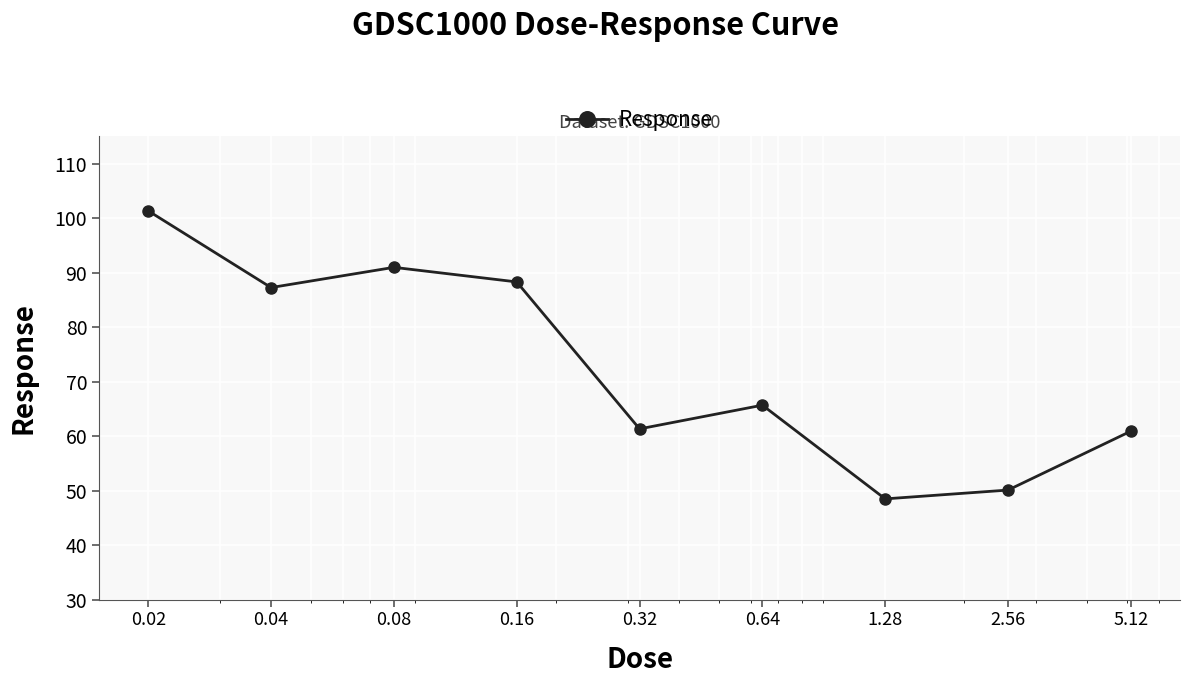

What is the value of the 2nd point from the left?

87.3